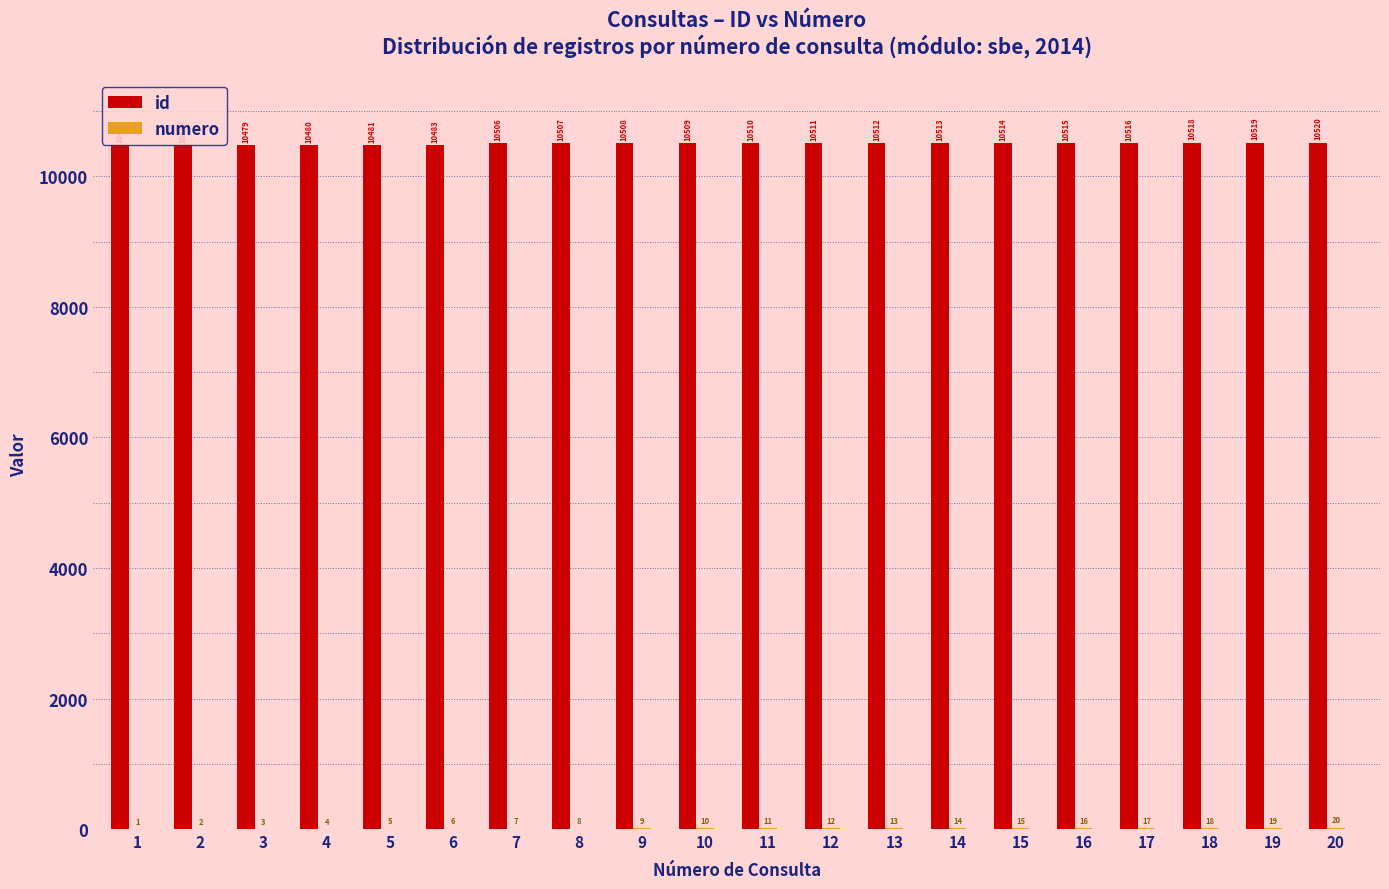

What value does the id series have at 2, to the nearest 5?

10480